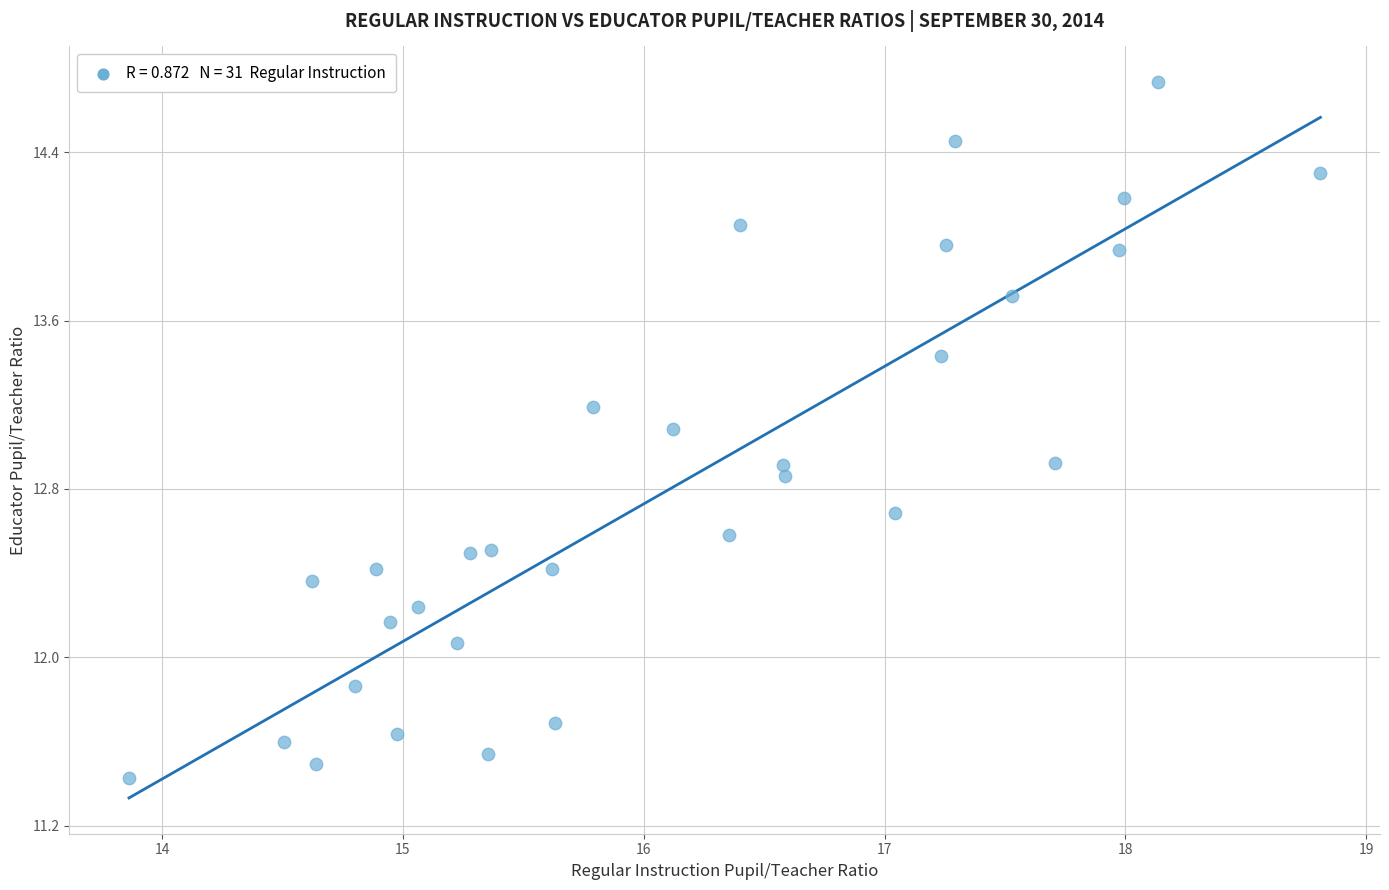

What is the range of Y values (max minus min)?

3.3